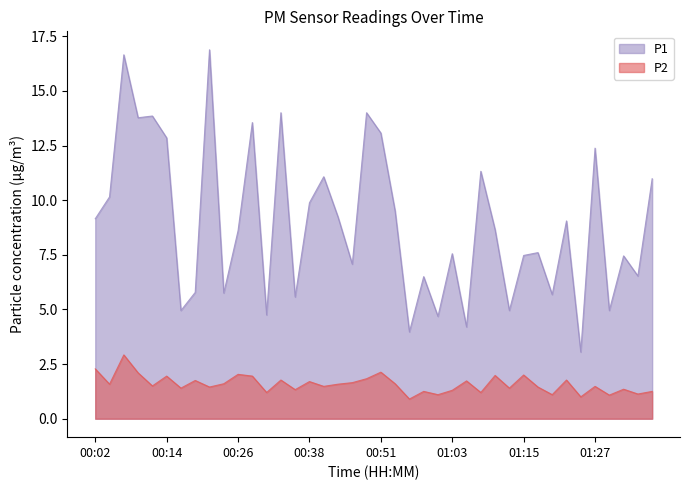

Which category has the highest value in the P2 series?

00:07